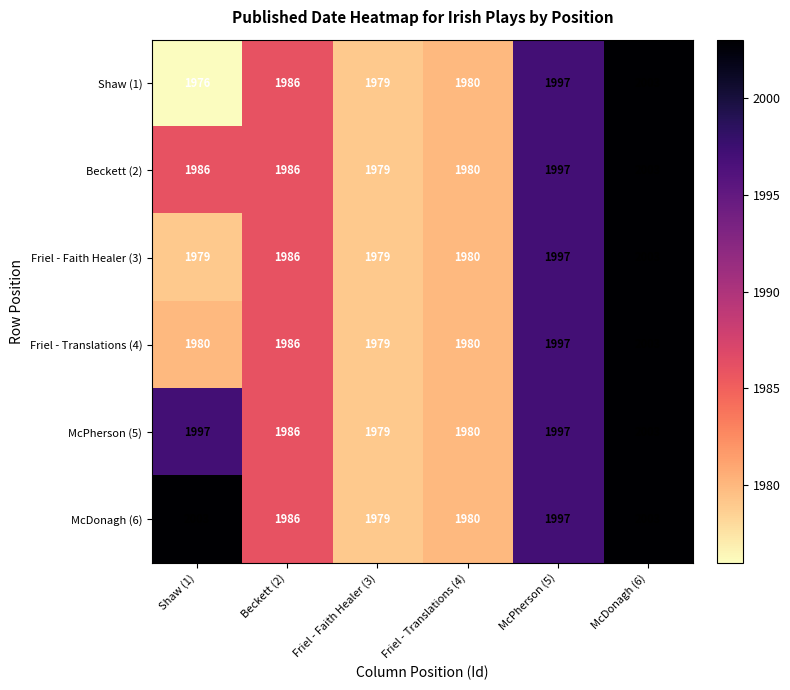

Count the number of categories in the chart.

6